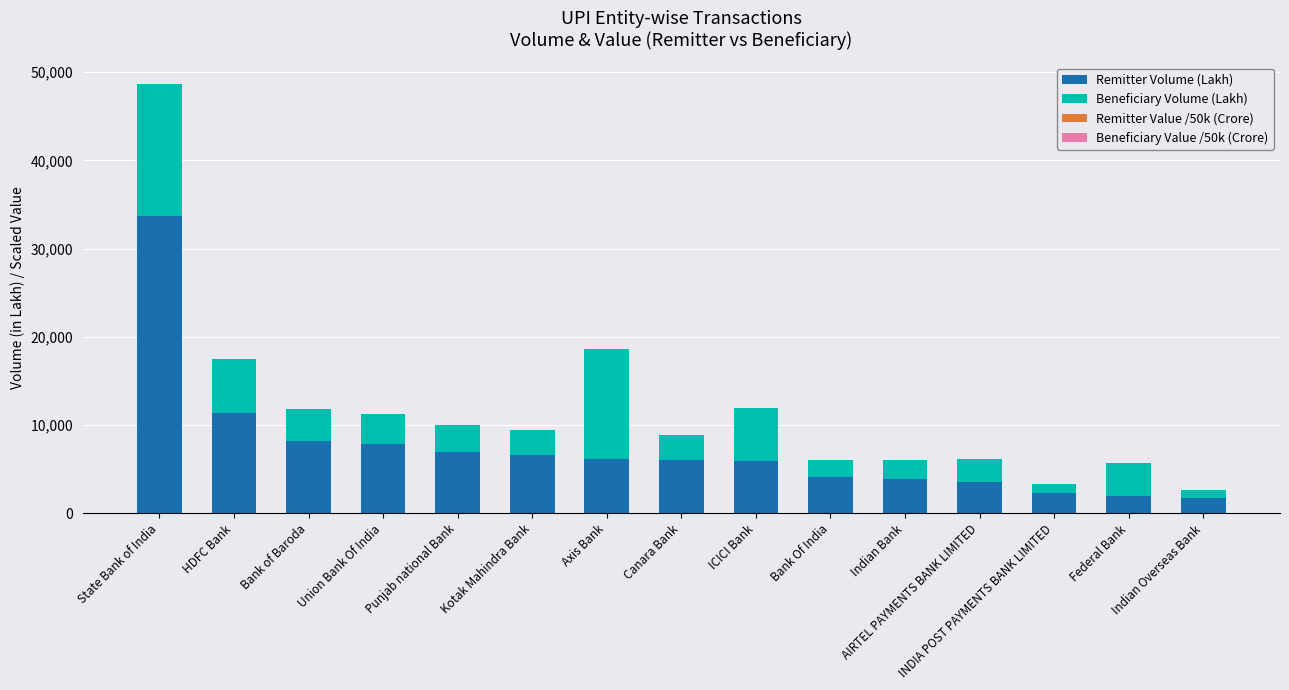

Where is Remitter Volume (Lakh) nearest to the value 17724?

HDFC Bank